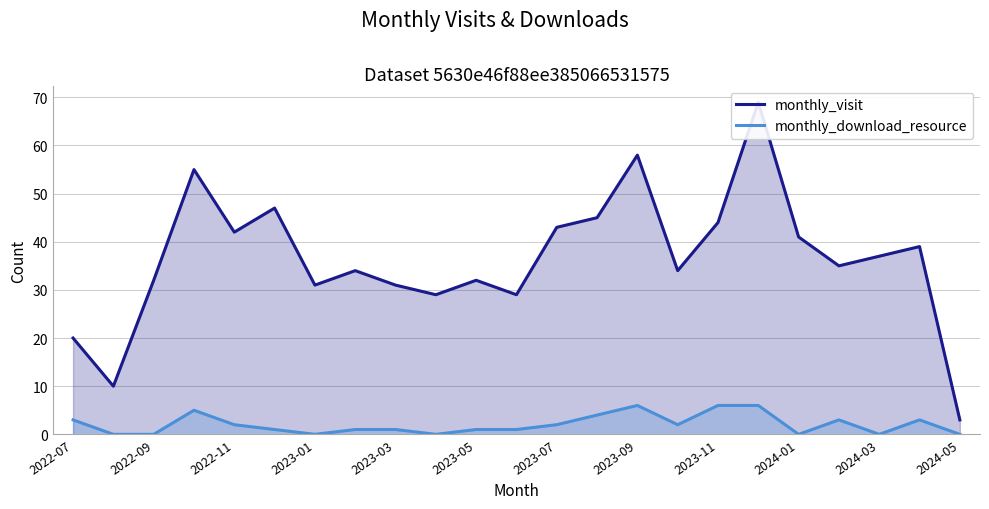

What is the average value of the monthly_visit series?

37